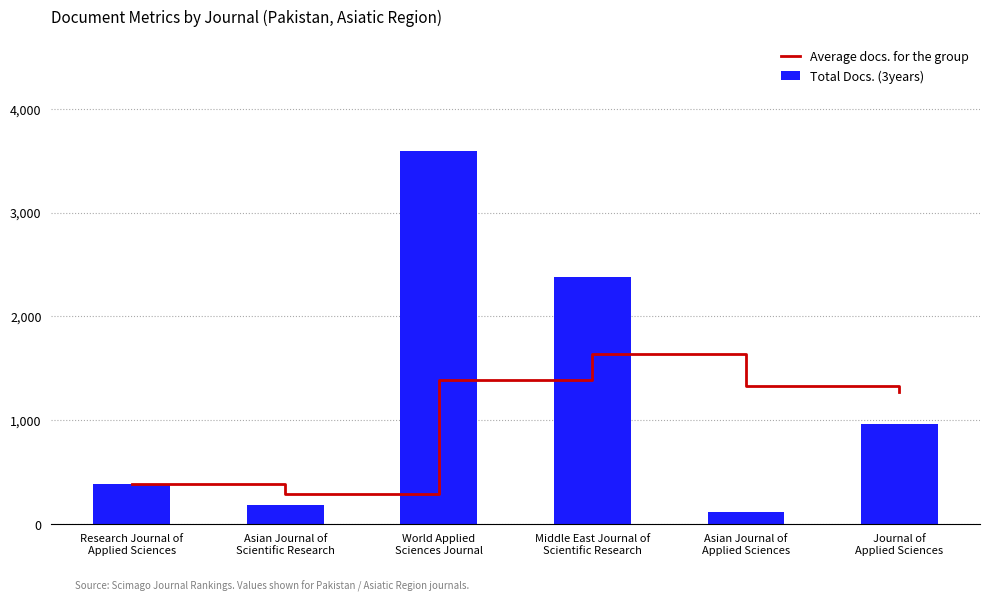

Reading left to right, extract all data points from this chart.

Average docs. for the group: Research Journal of
Applied Sciences=385.0	Asian Journal of
Scientific Research=286.0	World Applied
Sciences Journal=1387.3	Middle East Journal of
Scientific Research=1635.0	Asian Journal of
Applied Sciences=1331.4	Journal of
Applied Sciences=1269.8
Total Docs. (3years): Research Journal of
Applied Sciences=385.0	Asian Journal of
Scientific Research=187.0	World Applied
Sciences Journal=3590.0	Middle East Journal of
Scientific Research=2378.0	Asian Journal of
Applied Sciences=117.0	Journal of
Applied Sciences=962.0